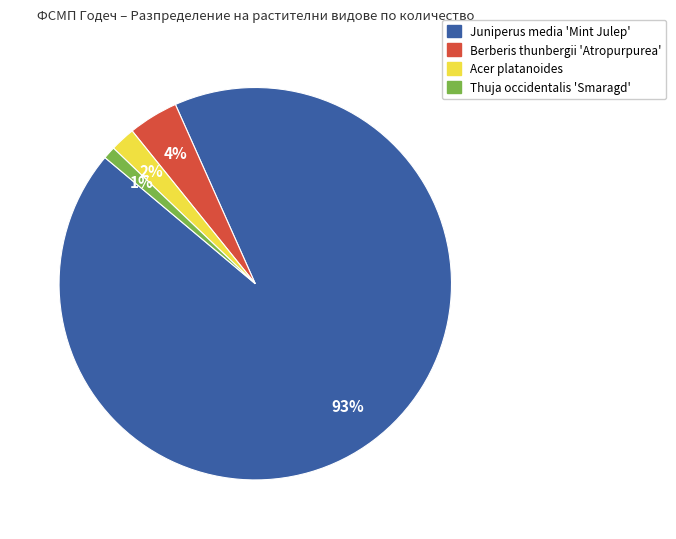

Is the sum of Juniperus media 'Mint Julep' and Thuja occidentalis 'Smaragd' greater than half?

Yes